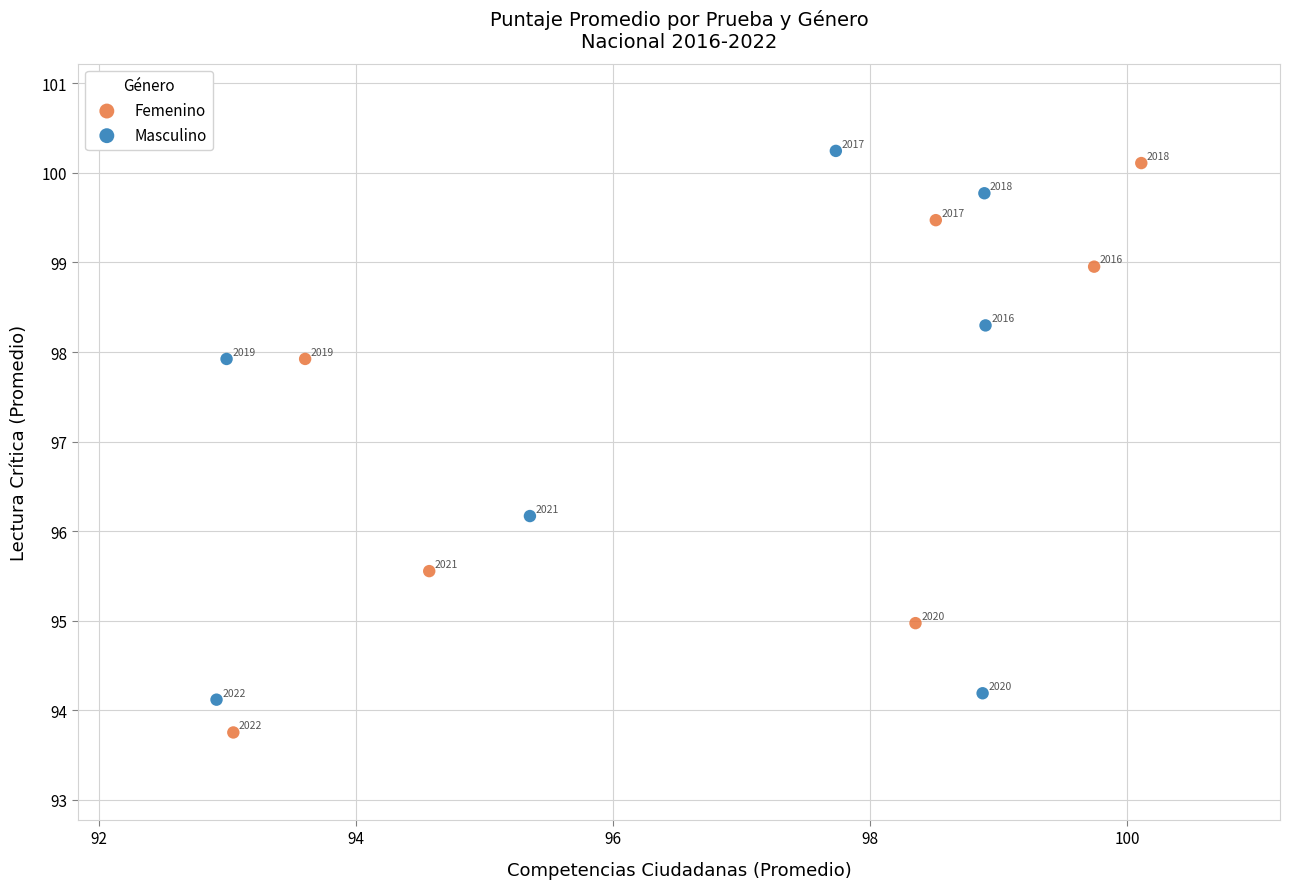

Which series reaches the maximum Y coordinate?

Masculino